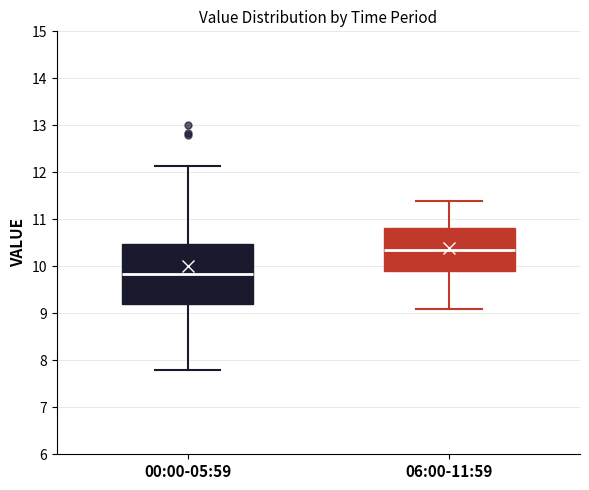

Reading left to right, read every box against the y-axis: the position of its median line, the range the box covers, and the ends of its whiskers. The values are not printed on the chart, so give them approximately, as read against the axis.

00:00-05:59: median 9.8, box 9.2 to 10.5, whiskers 7.8 to 12.1
06:00-11:59: median 10.4, box 9.9 to 10.8, whiskers 9.1 to 11.4